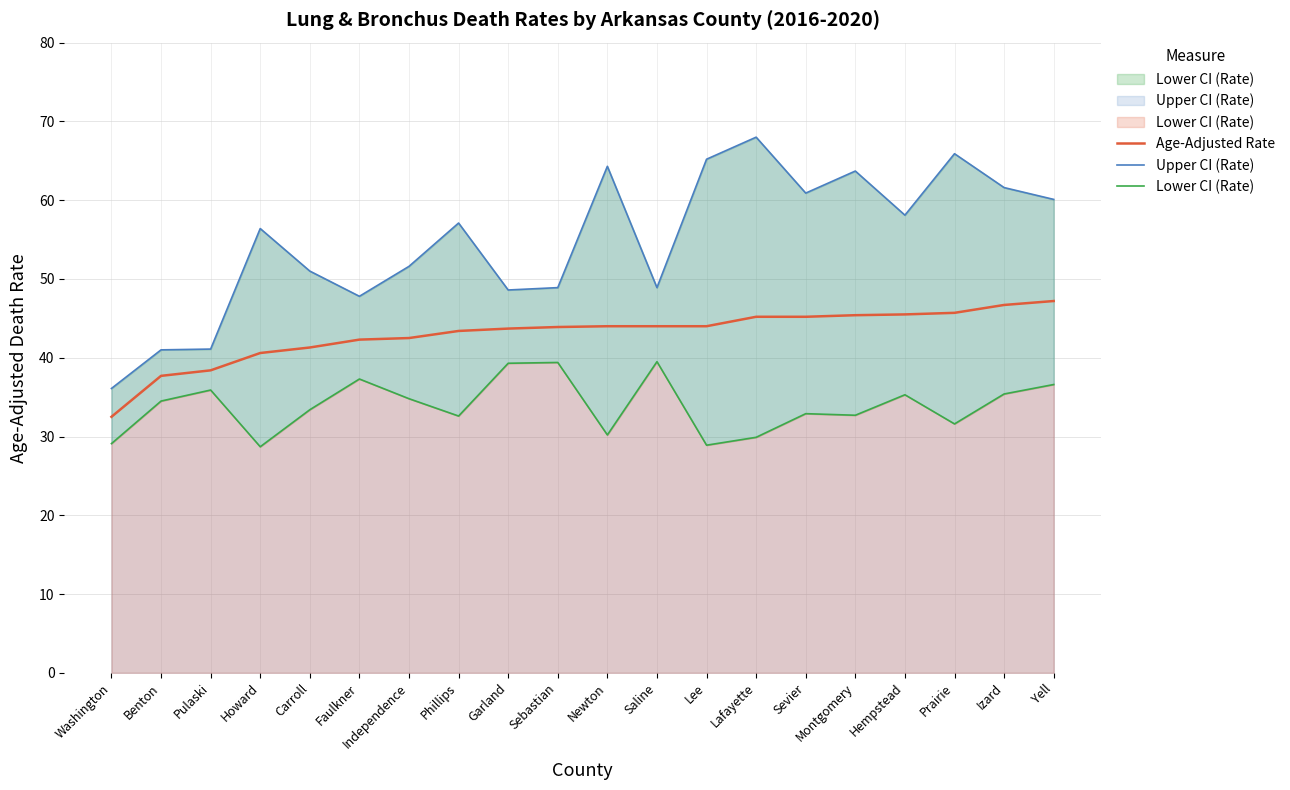

Which series has the largest total across all categories?

Upper CI (Rate)